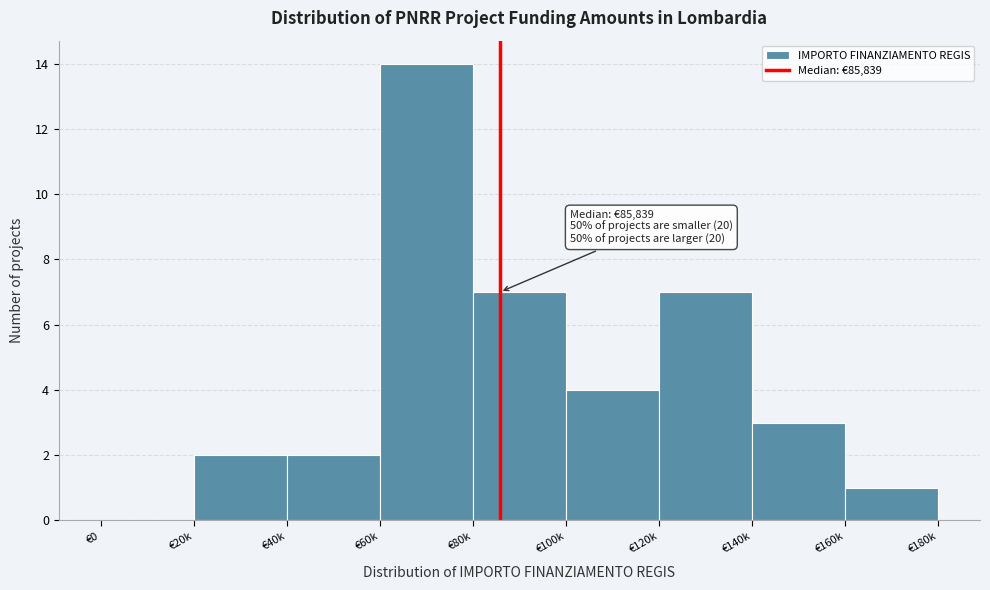

Reading left to right, extract all data points from this chart.

€0=0	€20k=2	€40k=2	€60k=14	€80k=7	€100k=4	€120k=7	€140k=3	€160k=1